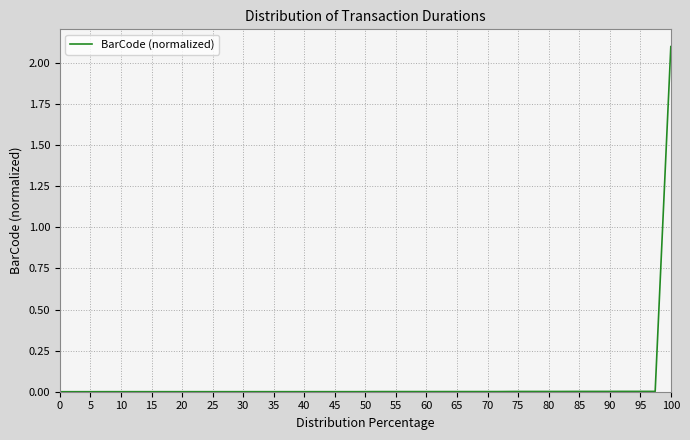

What is the average value?

0.1